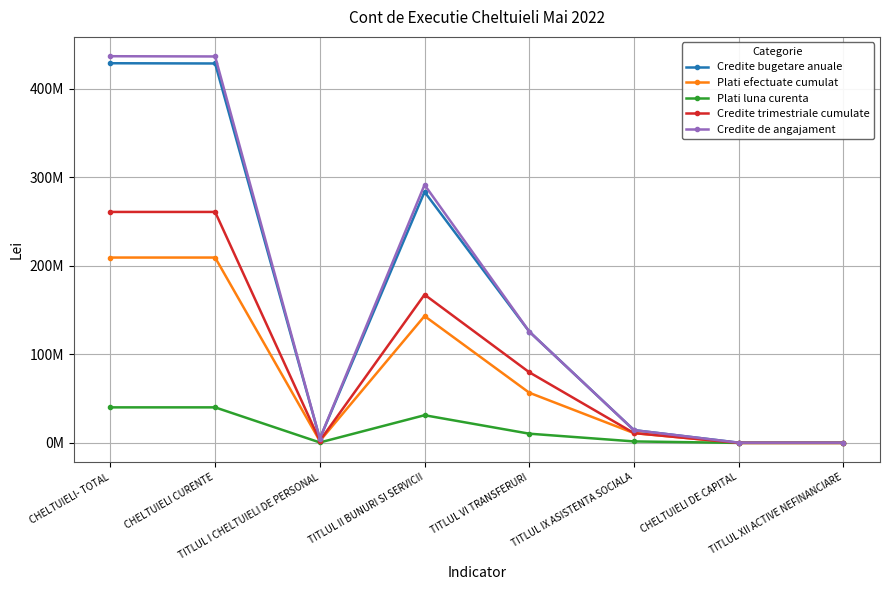

Reading right to left, list all the values displayed in this chart.

Credite bugetare anuale: 270000.0	270000.0	14444000.0	125769000.0	283574310.0	4780000.0	428567310.0	428837310.0
Plati efectuate cumulat: 0.0	0.0	11061127.4	56707469.0	143304725.2	2142354.0	209376491.0	209376491.0
Plati luna curenta: 0.0	0.0	1686147.4	10430919.0	31282066.1	501759.0	40157193.0	40157193.0
Credite trimestriale cumulate: 0.0	0.0	11114000.0	79808380.0	167469420.0	2492740.0	260884540.0	260884540.0
Credite de angajament: 270000.0	270000.0	14444000.0	125769000.0	291499740.0	4780000.0	436492740.0	436762740.0